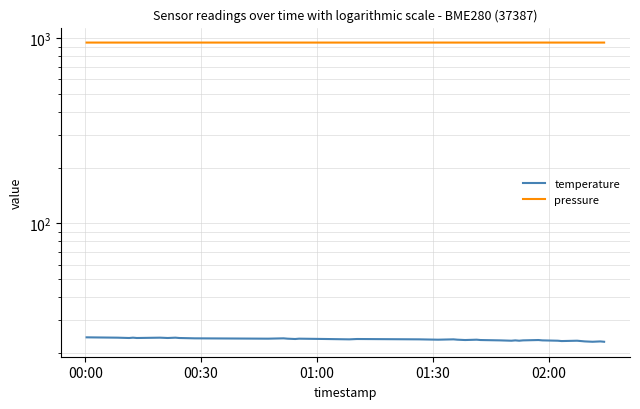

How many lines are shown in the chart?

2